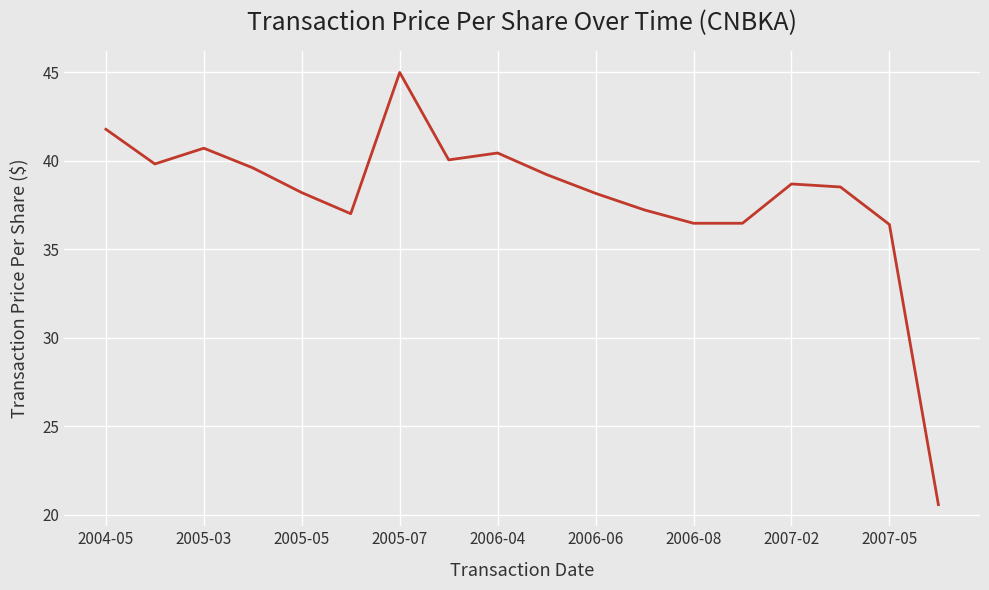

How many series are shown in this chart?

1